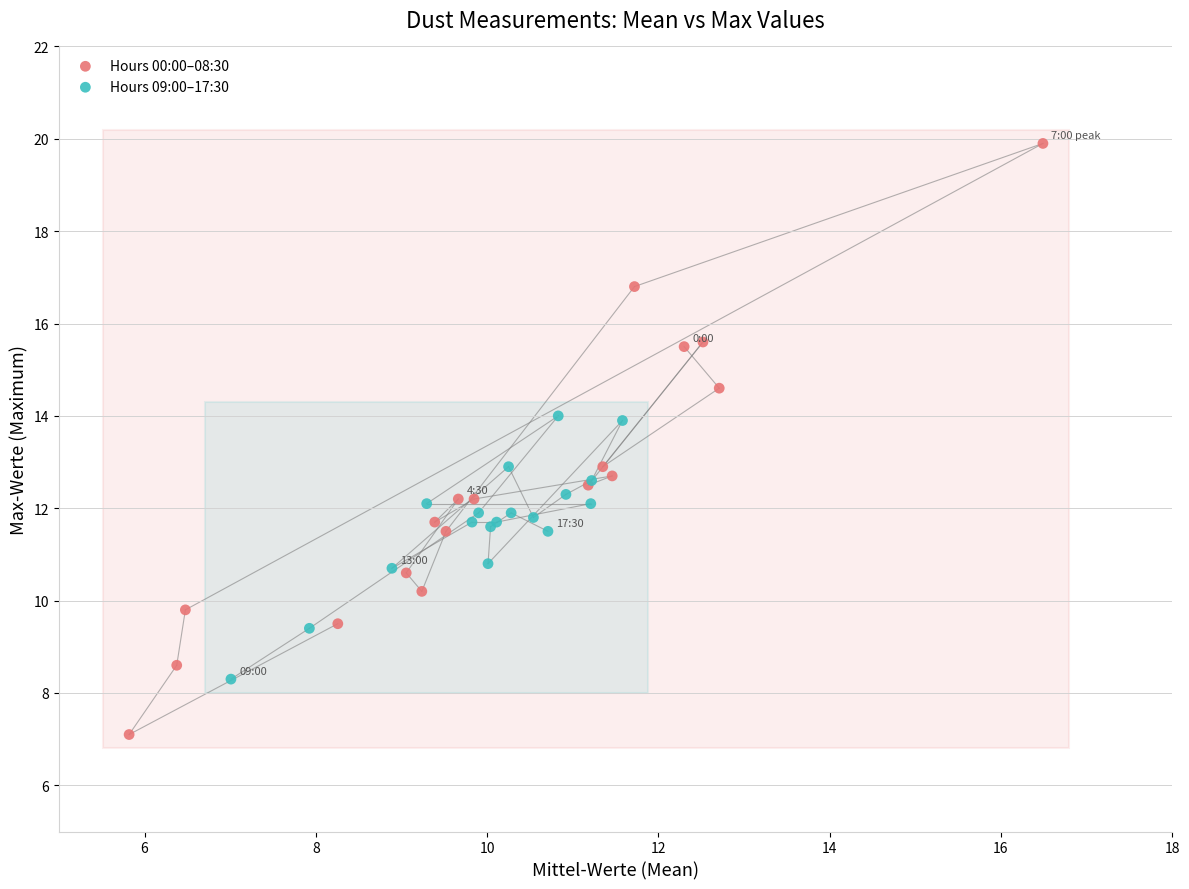

Which series reaches the minimum Y coordinate?

Hours 00:00–08:30